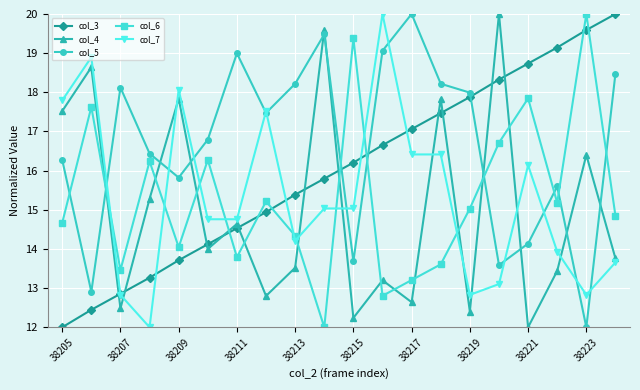

True or false: col_5 has more than 0 points higher than both neighbors.

True